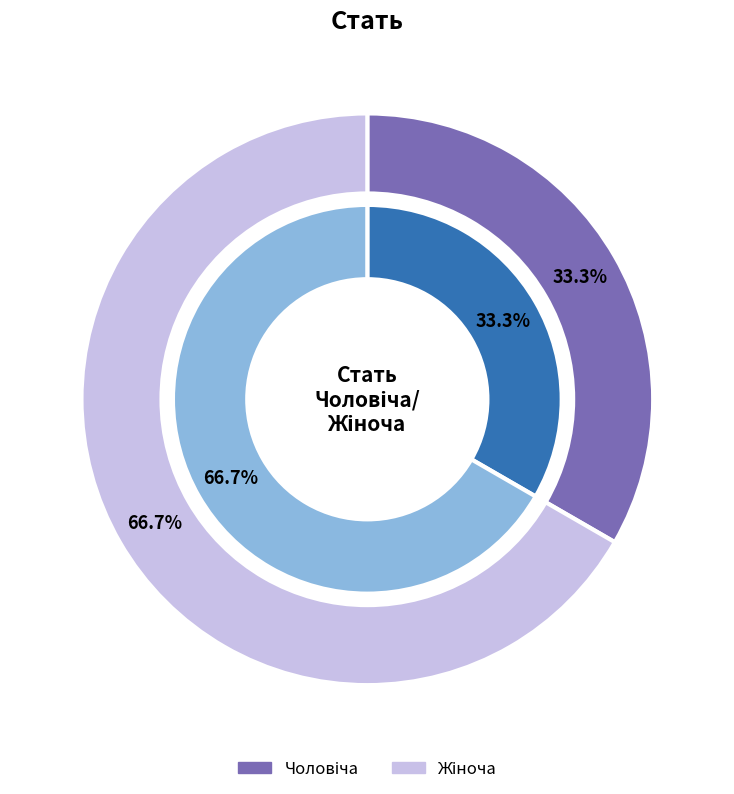

What percentage is NOT represented by Жіноча?

33.3%